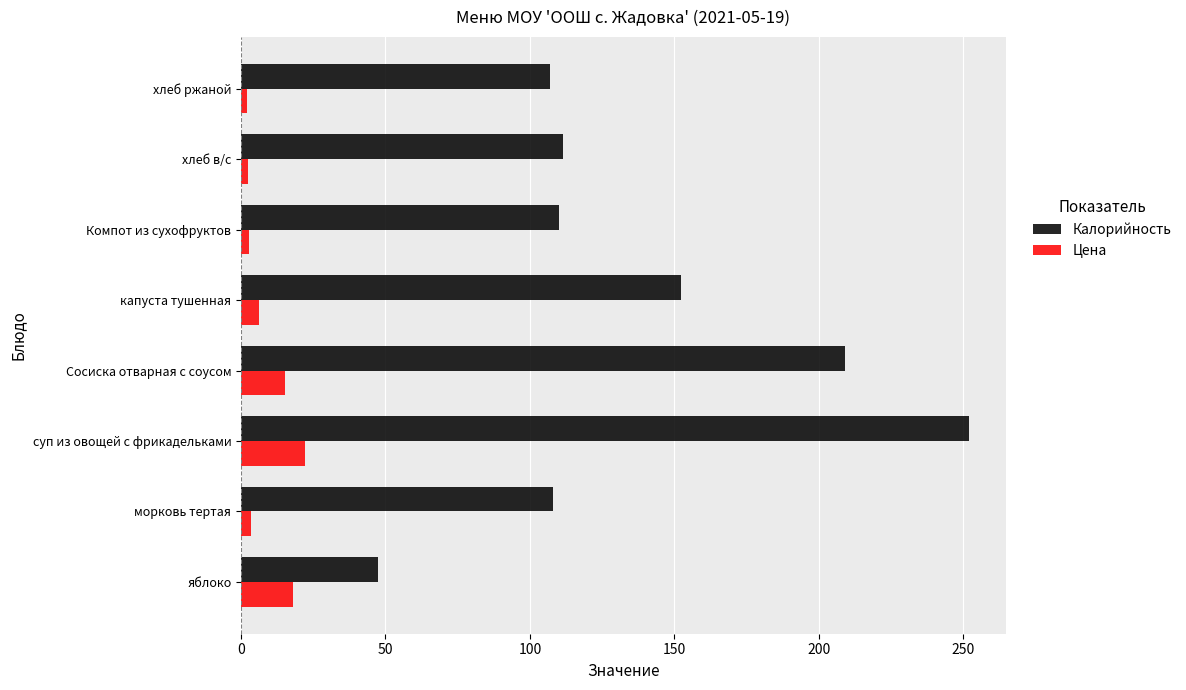

Which category has the highest value in the Калорийность series?

суп из овощей с фрикадельками